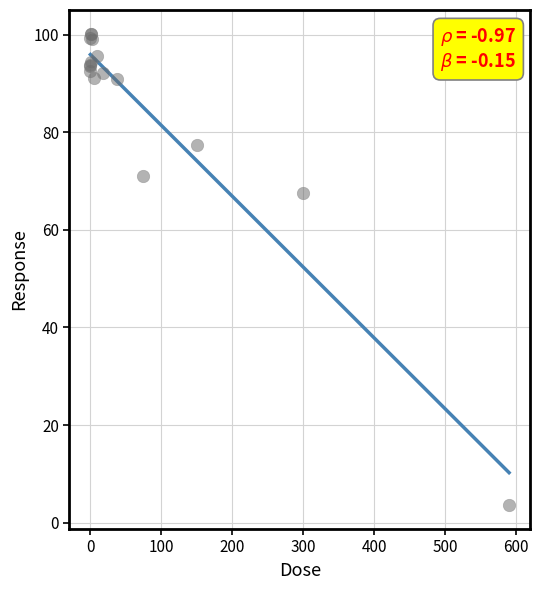

What Y value in the scatter plot is closest to 51?

67.5